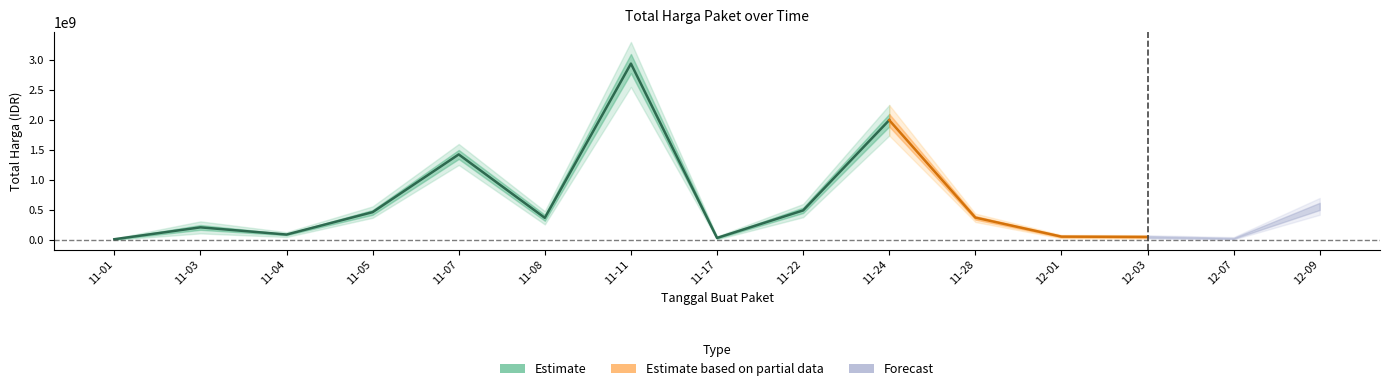

At which category does the data reach its first local peak?

2021-11-03